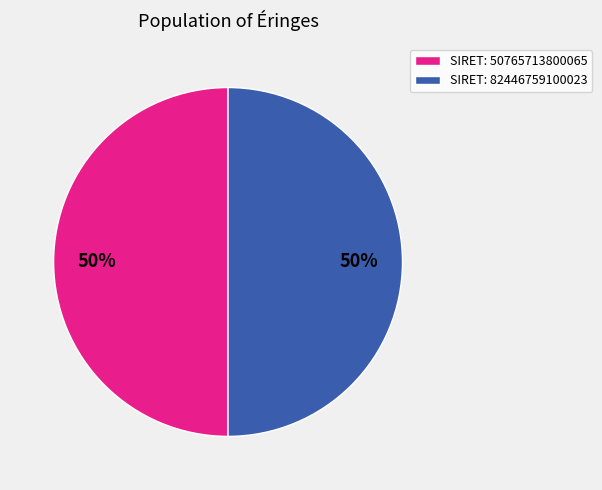

What is the ratio of the value at SIRET: 82446759100023 to the value at SIRET: 50765713800065?

1.0